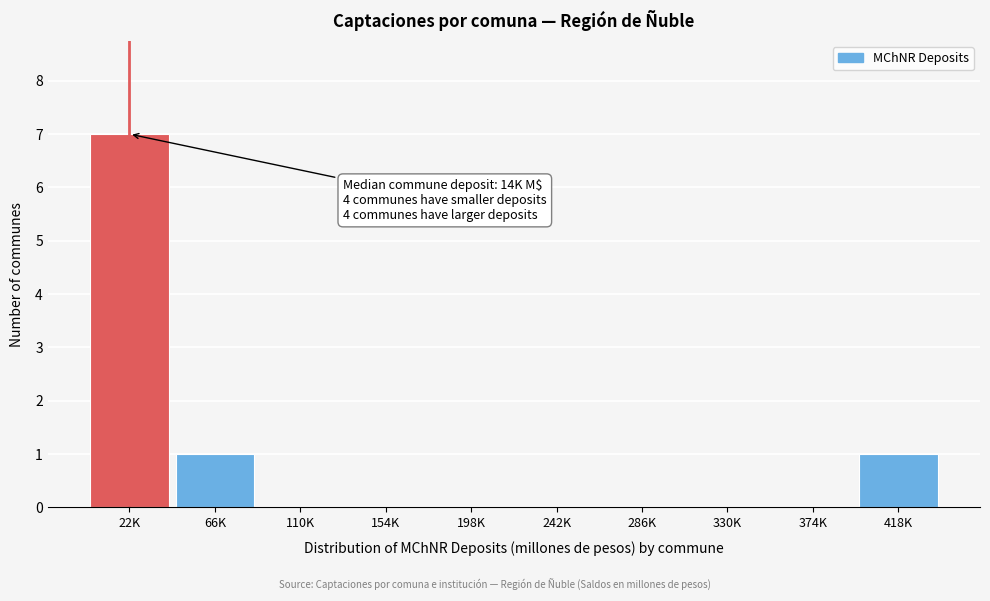

Reading left to right, what are all the values shown in this chart?

22K=7	66K=1	110K=0	154K=0	198K=0	242K=0	286K=0	330K=0	374K=0	418K=1